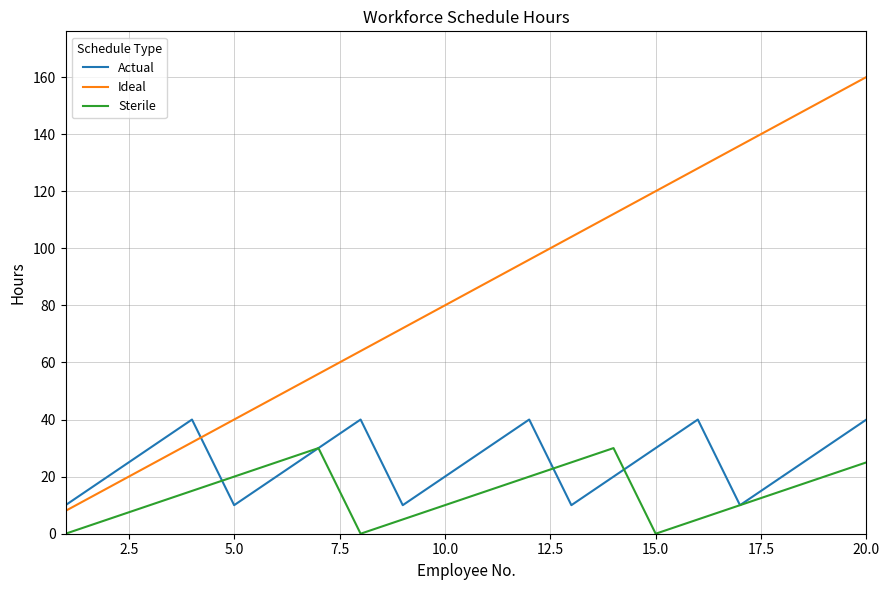

List the series in order of their overall mean, lowest first.

Sterile, Actual, Ideal